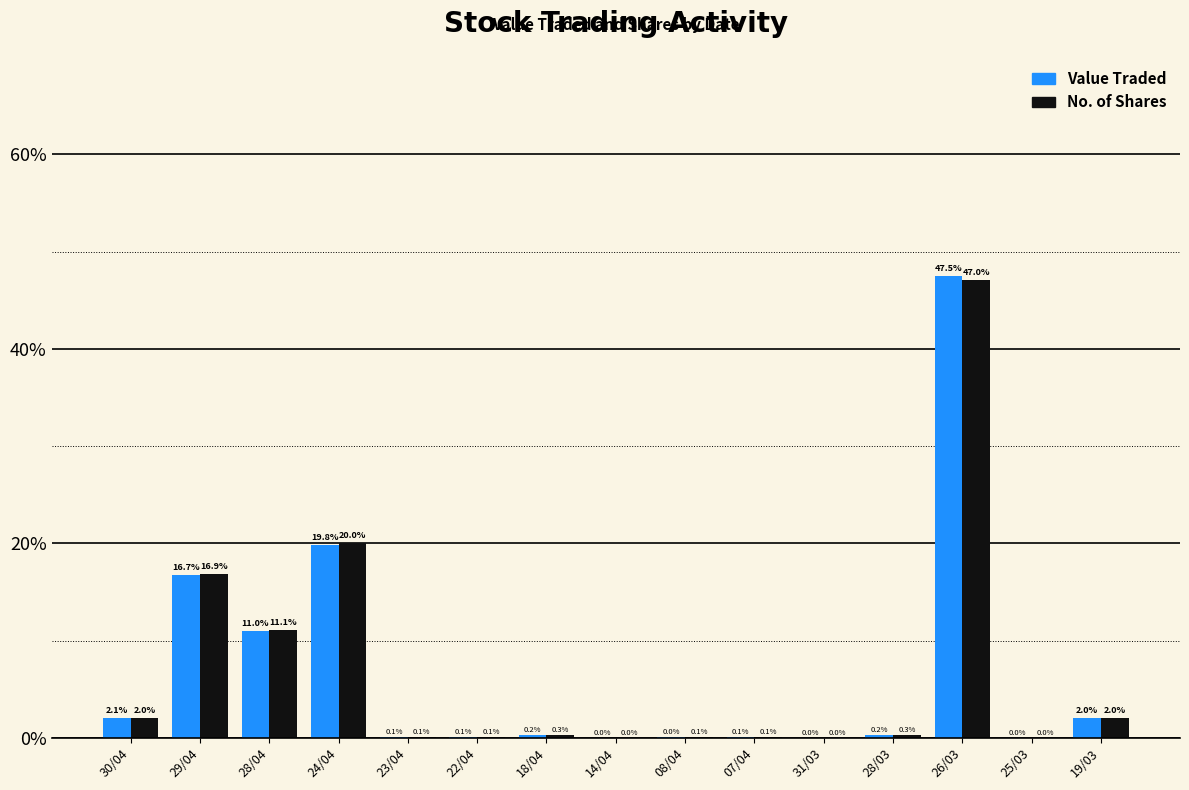

How many groups of bars are there?

15